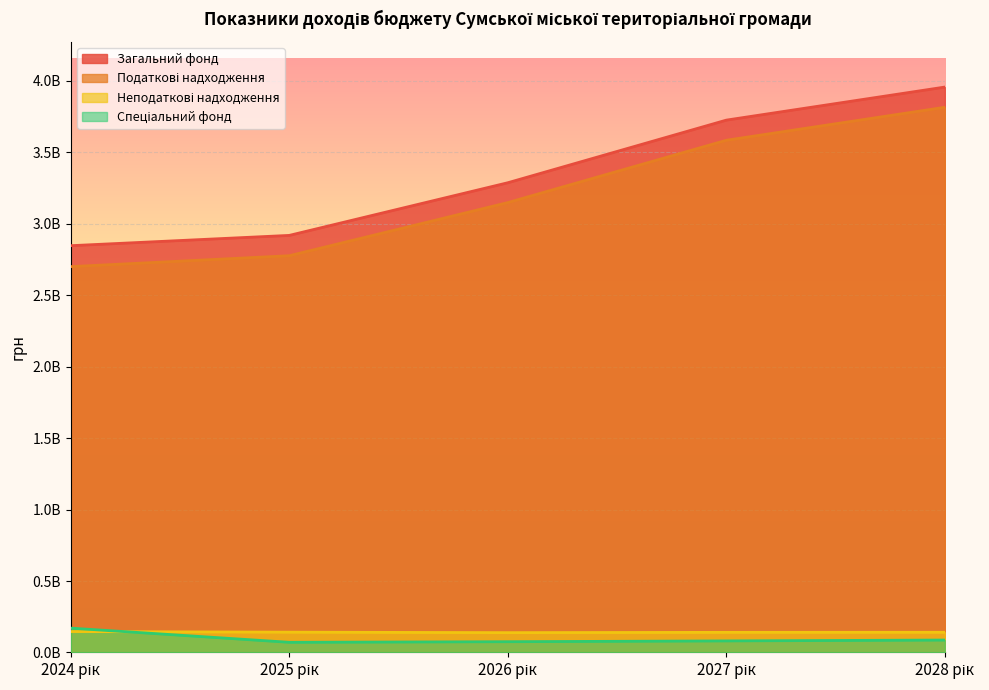

What is the difference between the maximum and second lowest values in the Загальний фонд series?

1038052800